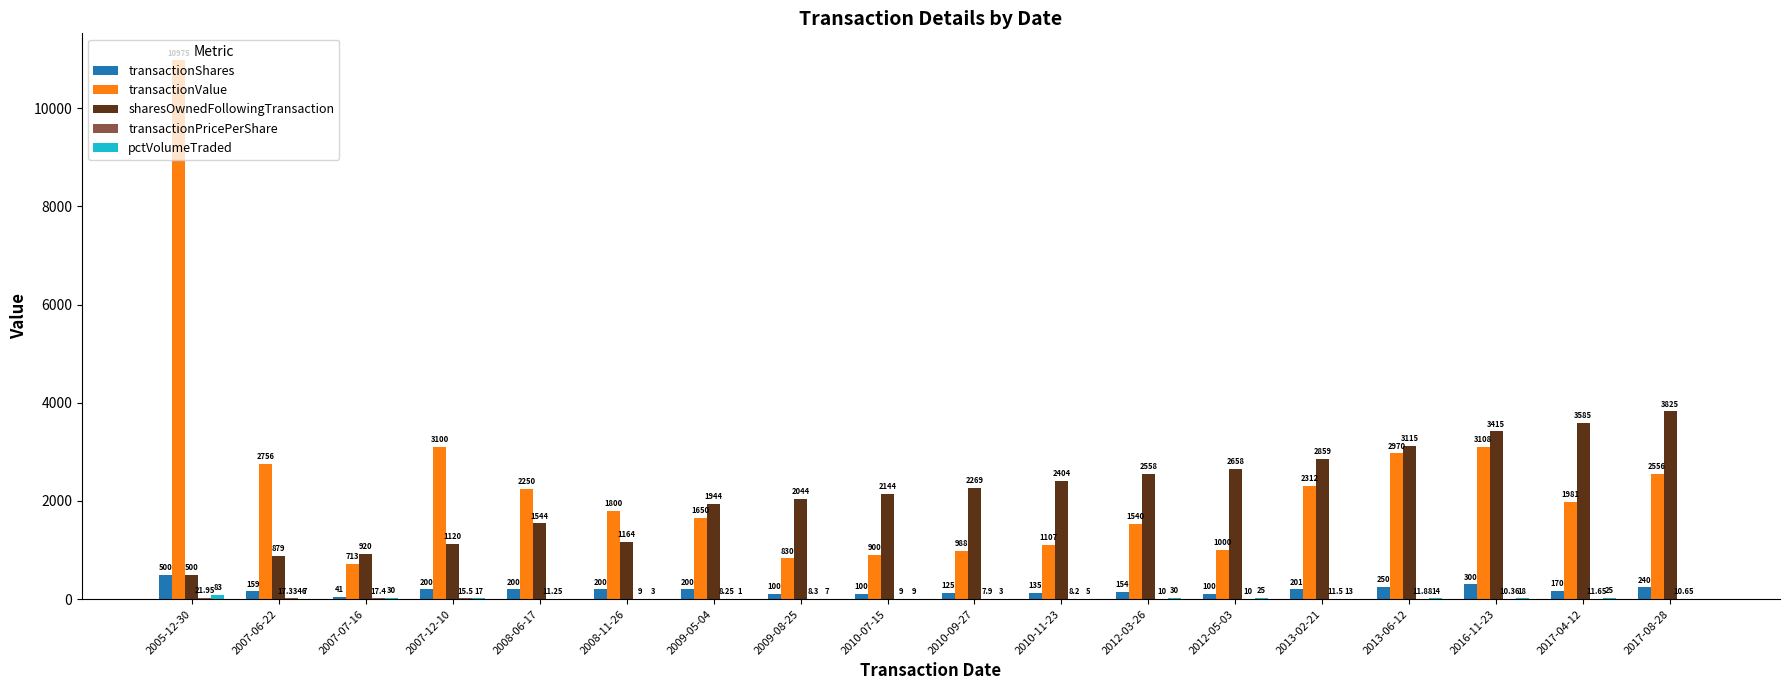

Read the transactionValue value at 2009-08-25.

830.0